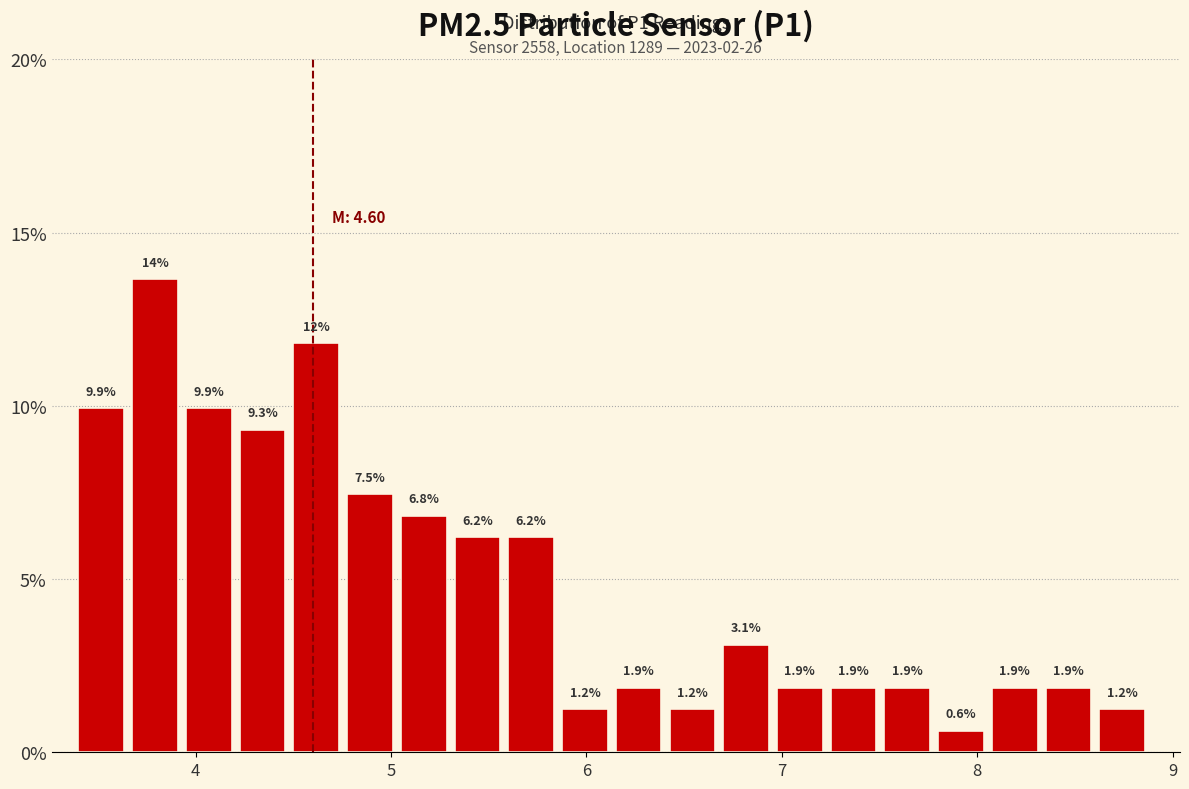

Read against the x-axis, roughly where is the centre of the tallest bar?

3.8